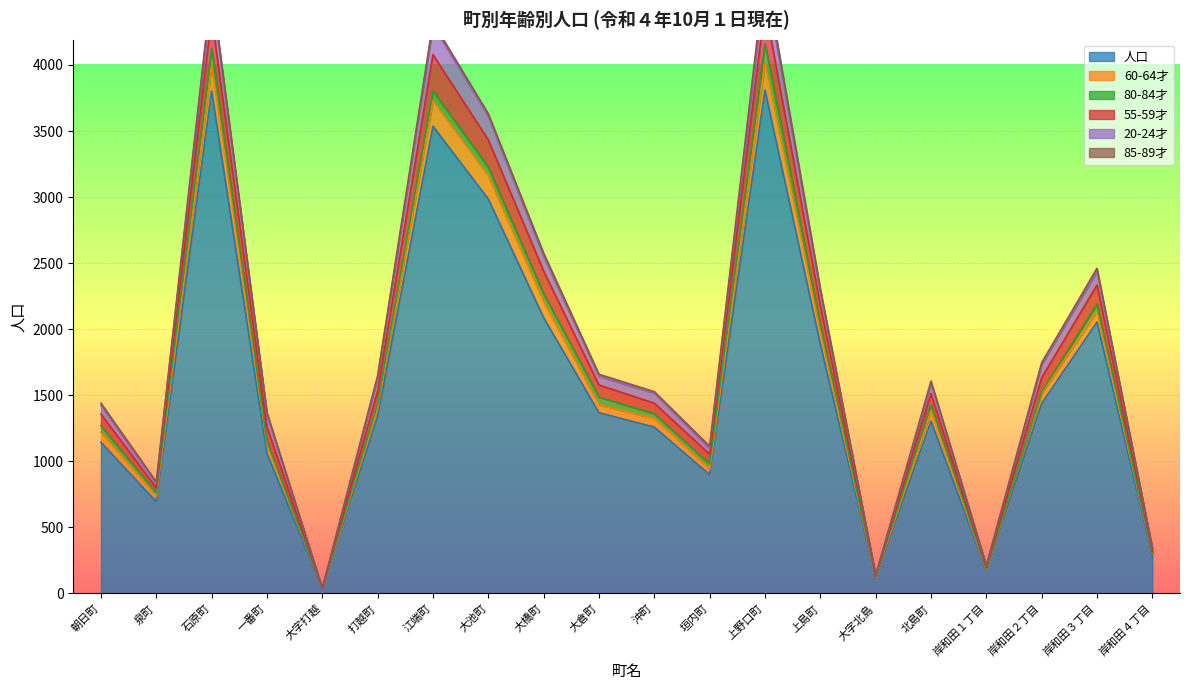

What position from the right is 大字北島?

6